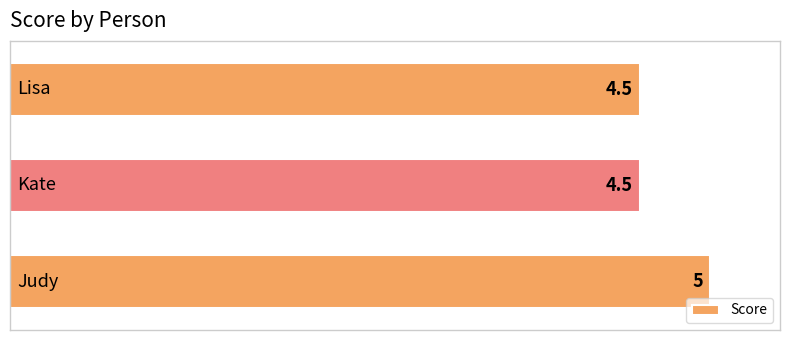

How many values are between 4 and 5?

3